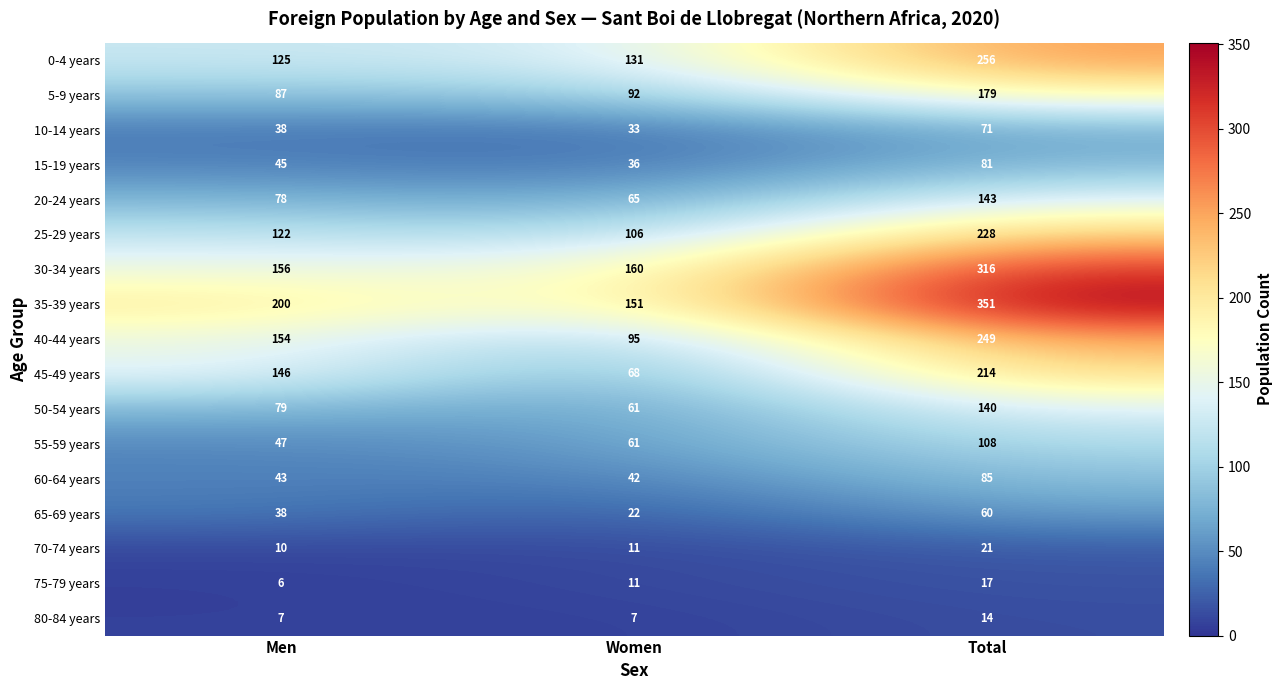

At Total, list the series in order from smallest to largest.

80-84 years, 75-79 years, 70-74 years, 65-69 years, 10-14 years, 15-19 years, 60-64 years, 55-59 years, 50-54 years, 20-24 years, 5-9 years, 45-49 years, 25-29 years, 40-44 years, 0-4 years, 30-34 years, 35-39 years